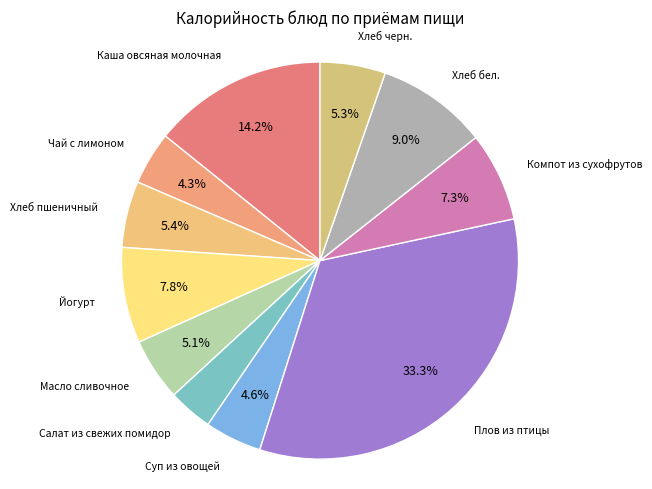

Which has a higher value, Йогурт or Хлеб пшеничный?

Йогурт